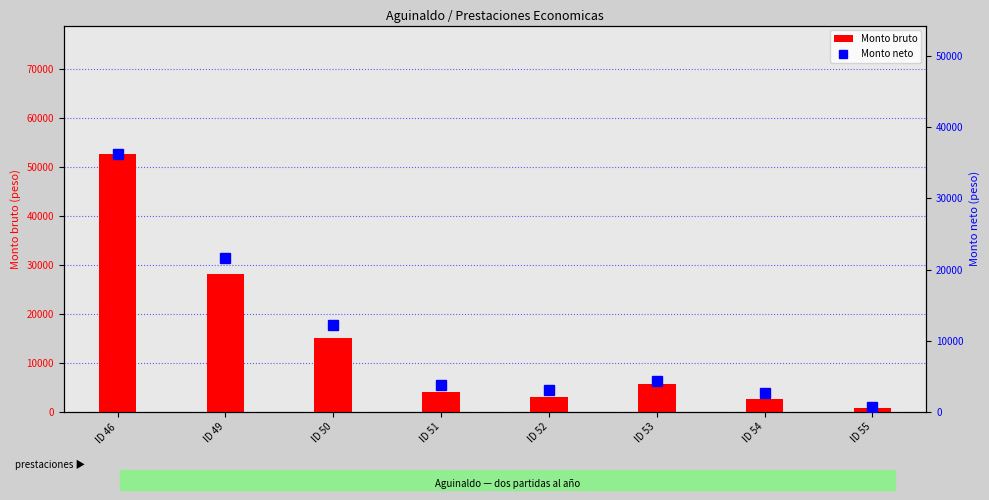

How many distinct data groups are displayed?

2